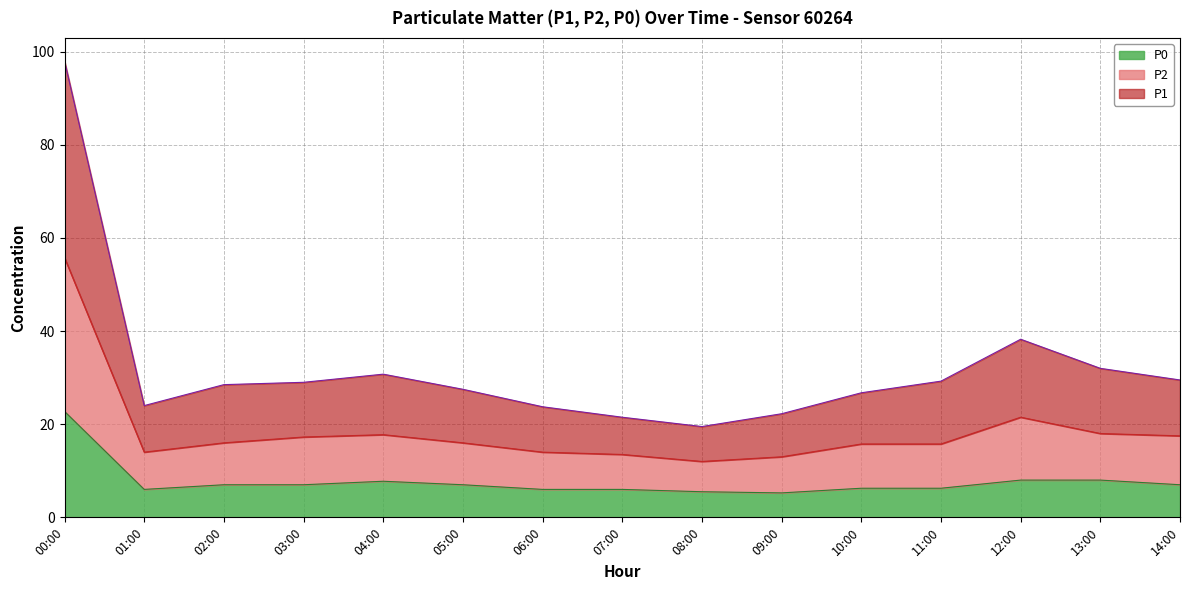

List the labels in order of P2 value, largest first.

00:00, 12:00, 13:00, 04:00, 14:00, 03:00, 02:00, 05:00, 10:00, 11:00, 01:00, 06:00, 07:00, 09:00, 08:00